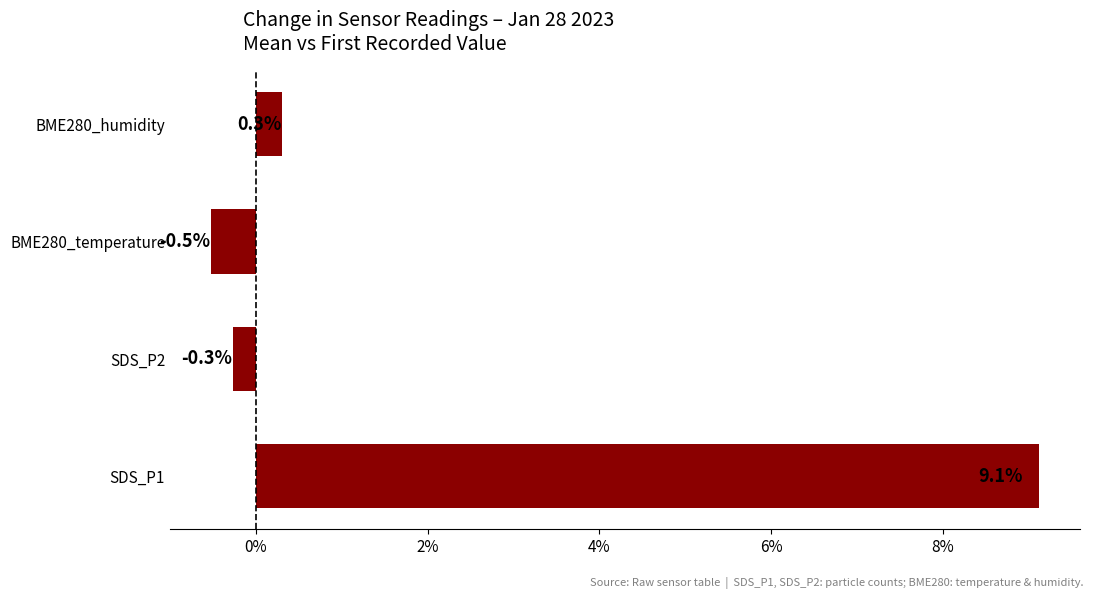

At which label is the value closest to 4?

BME280_humidity